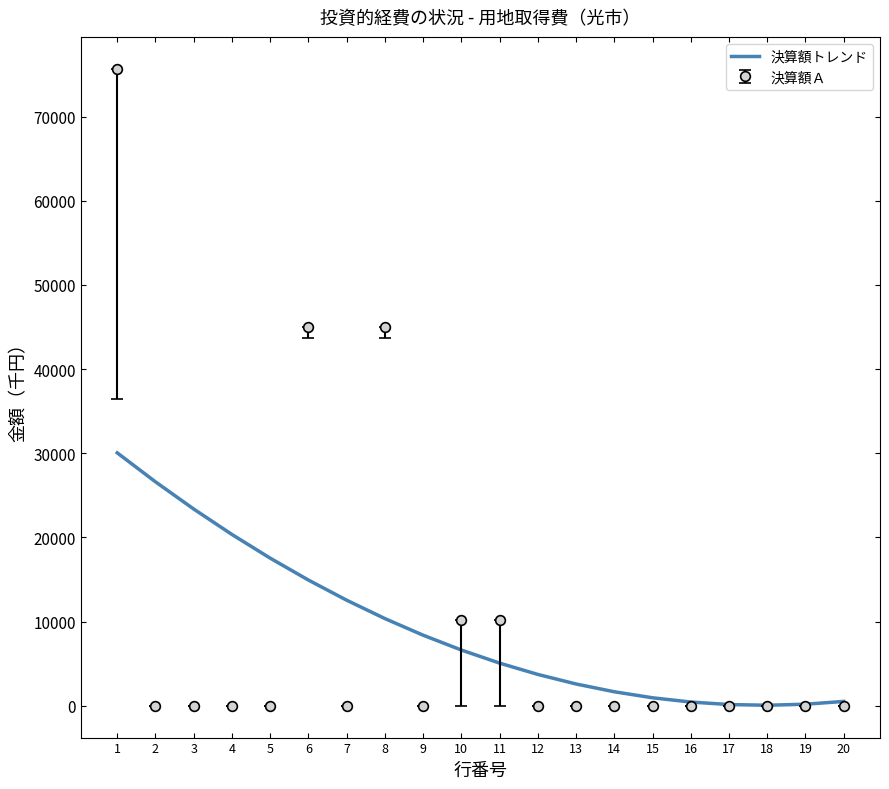

Rank the series by their maximum value, from lowest to highest.

決算額トレンド, 決算額Ａ